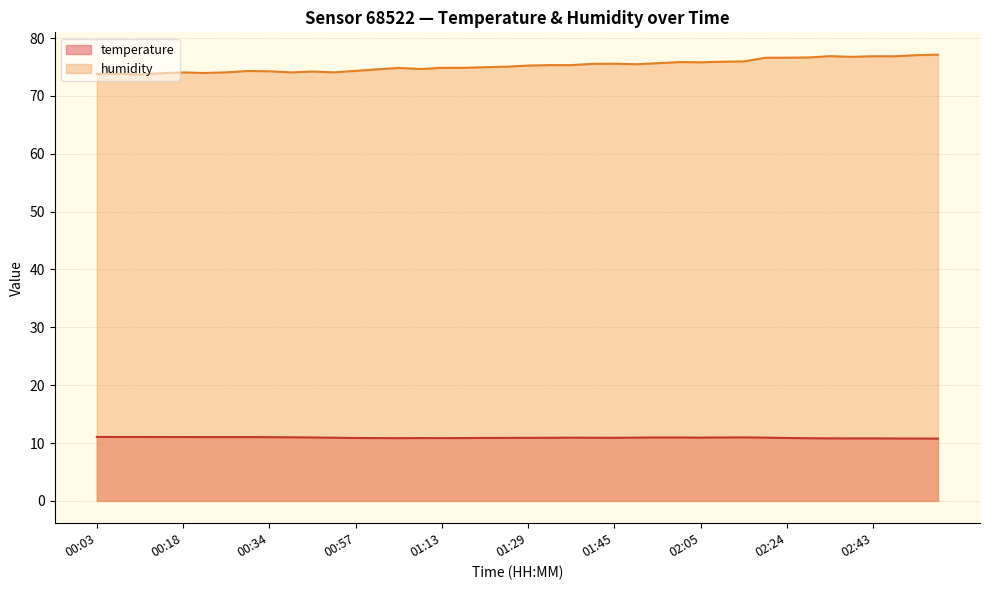

What is the spread (max minus min) of values at 00:11?

62.7